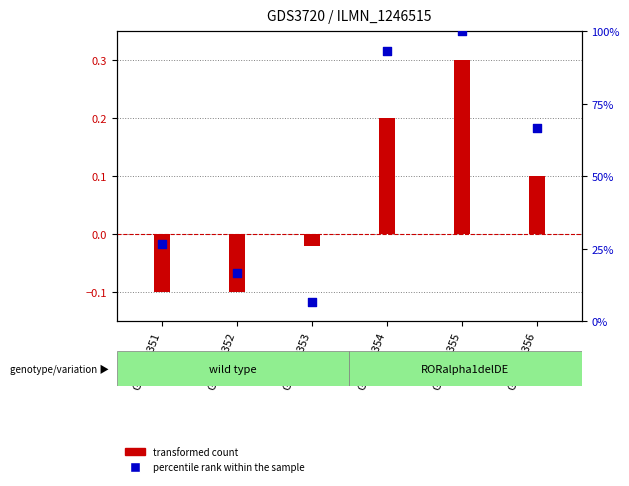

Which series reaches the maximum Y coordinate?

percentile rank within the sample